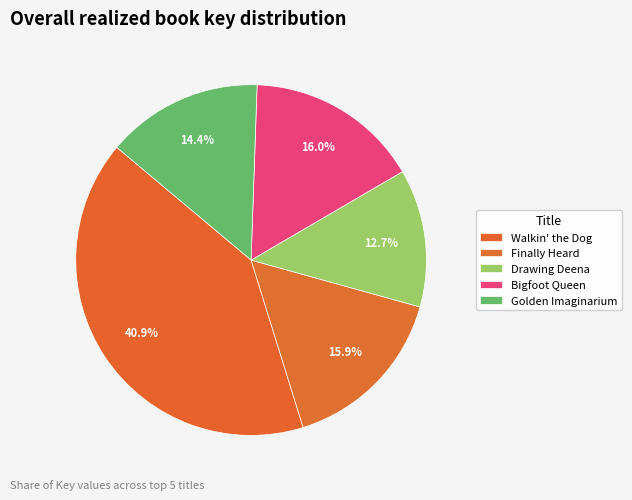

How many segments does this pie chart have?

5